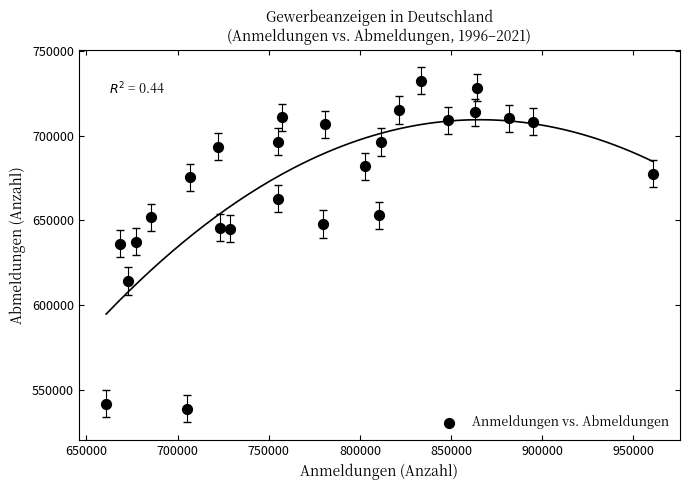

What is the range of X values (max minus min)?

299670